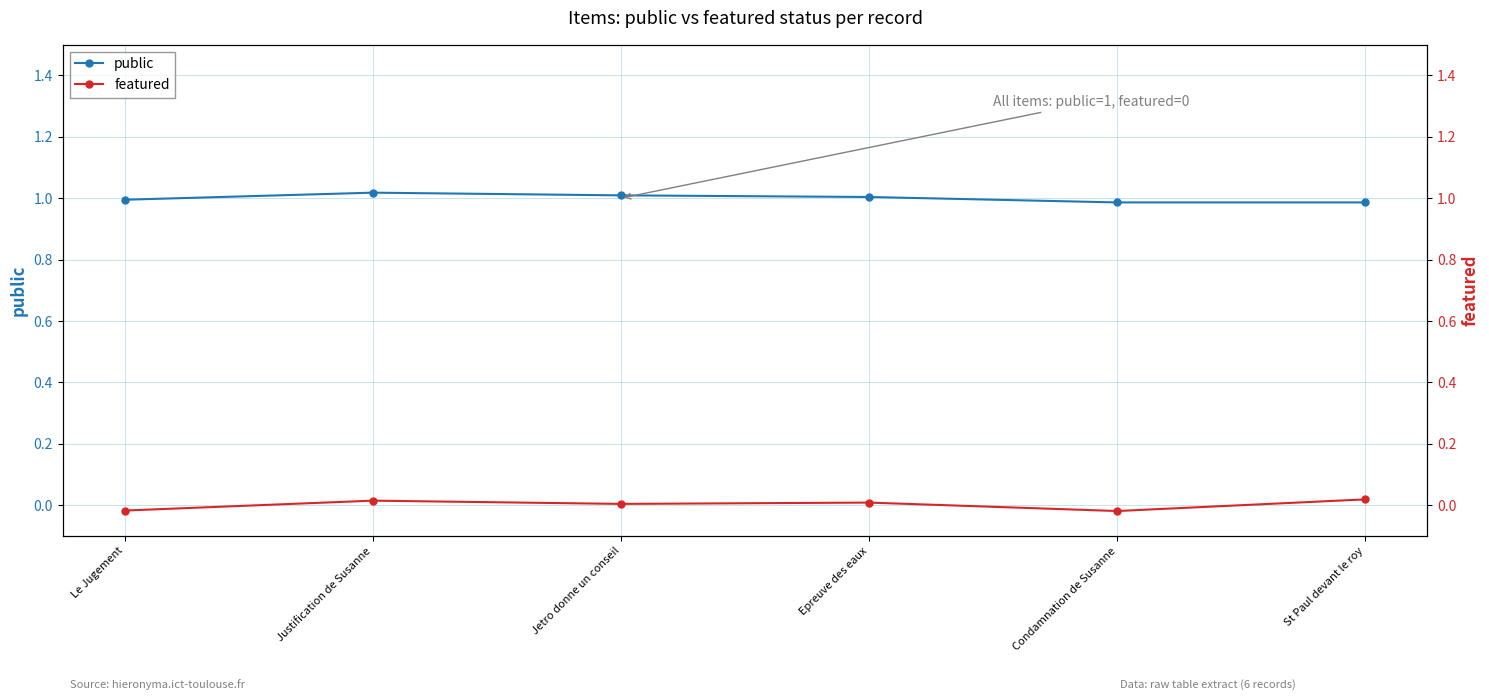

What position from the left is Jetro donne un conseil?

3